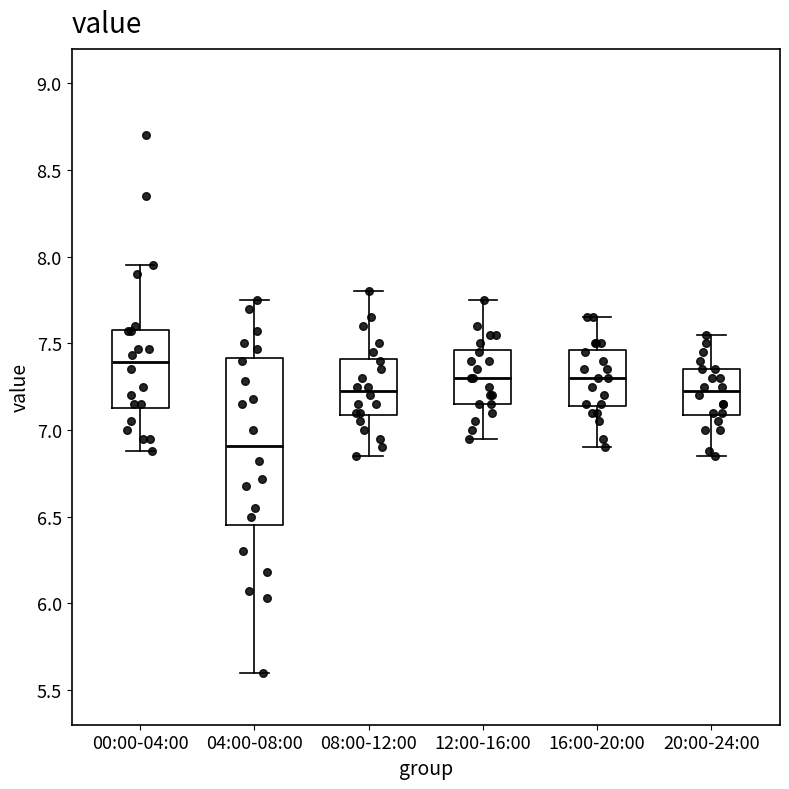

Where does the lower whisker of the box for 08:00-12:00 end on the y-axis? The values are not printed on the chart, so give them approximately, as read against the axis.

6.85